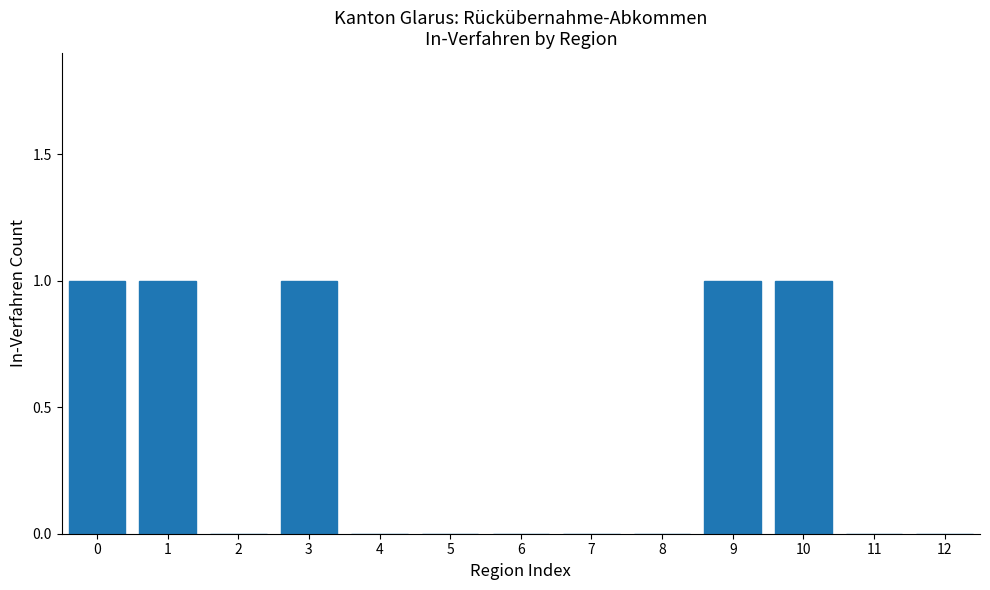

Reading left to right, list all the values displayed in this chart.

0=1	1=1	2=0	3=1	4=0	5=0	6=0	7=0	8=0	9=1	10=1	11=0	12=0